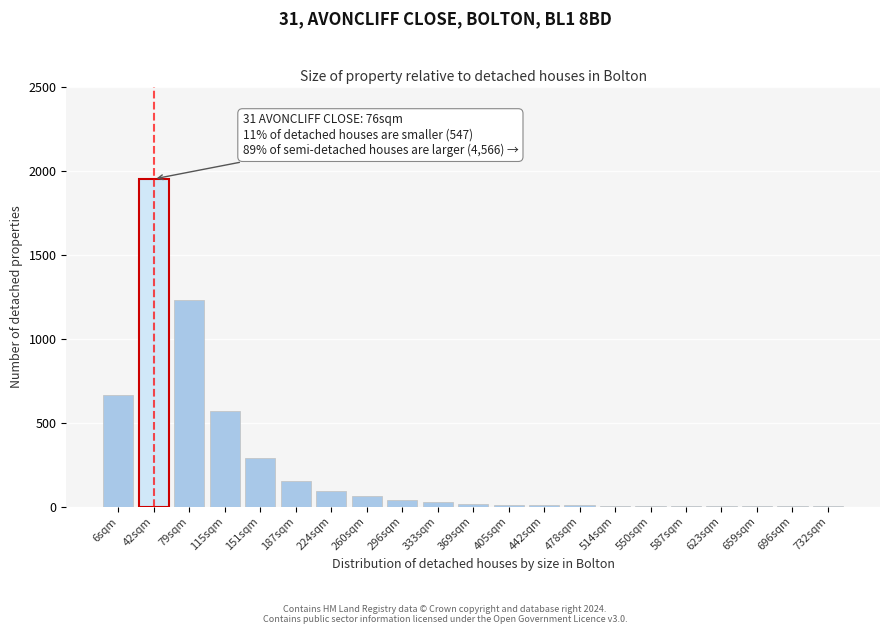

Is it true that the value at 224sqm is 95?

True